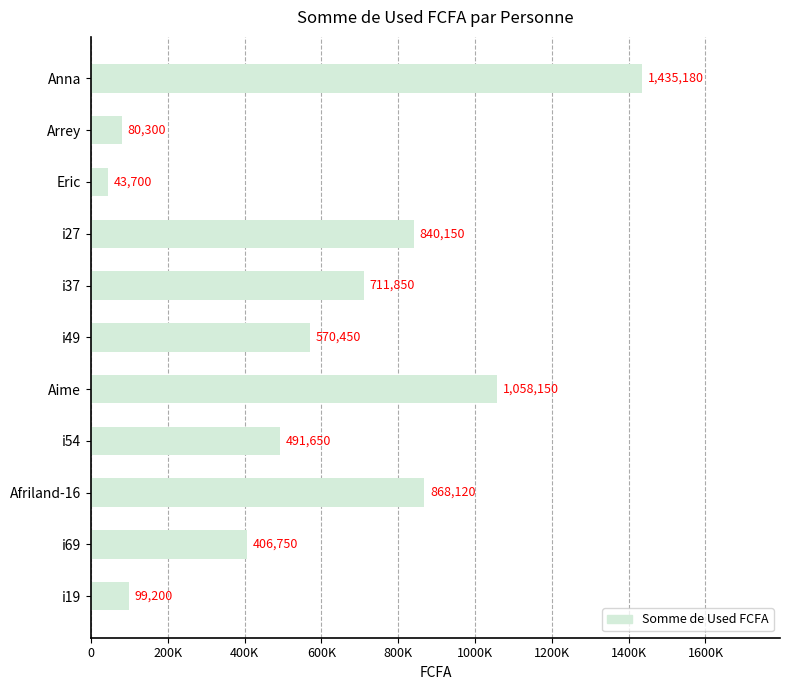

Rank the categories by value from highest to lowest.

Anna, Aime, Afriland-16, i27, i37, i49, i54, i69, i19, Arrey, Eric